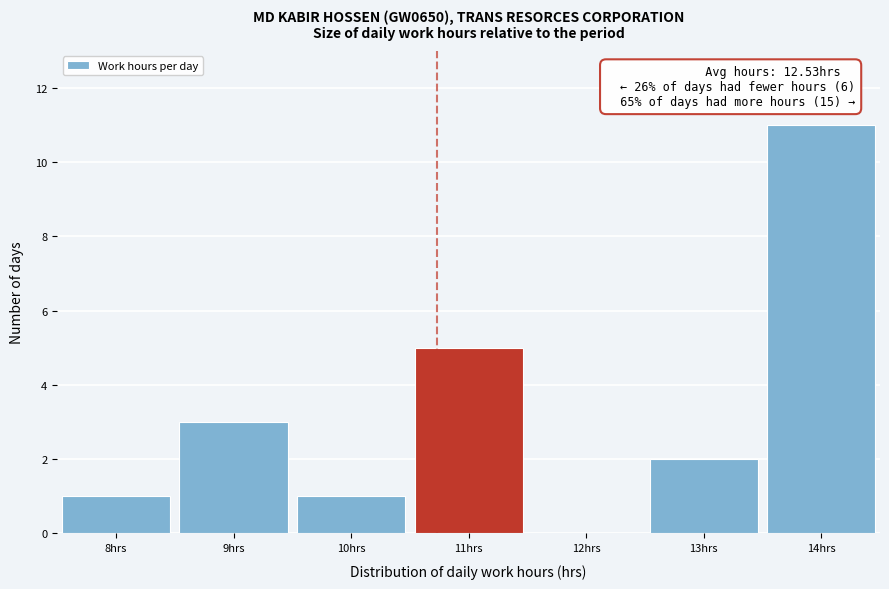

Reading left to right, transcribe all the data shown in this chart.

8hrs=1	9hrs=3	10hrs=1	11hrs=5	12hrs=0	13hrs=2	14hrs=11